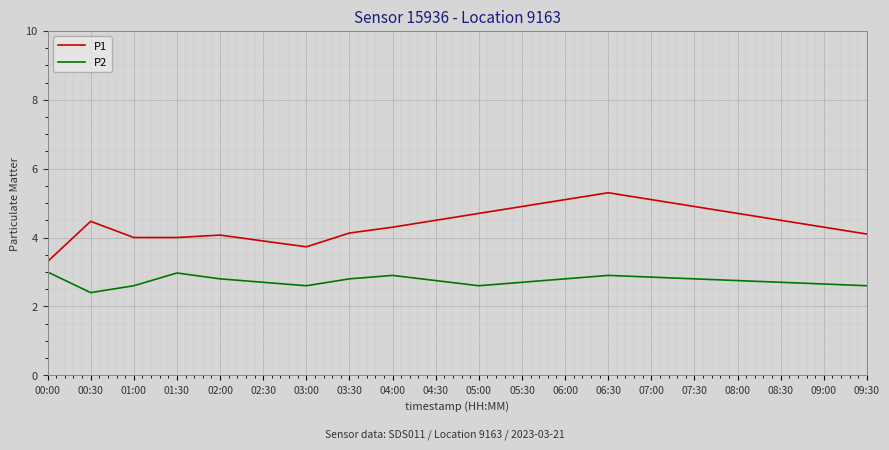

At which label is P2 closest to 2?

00:30